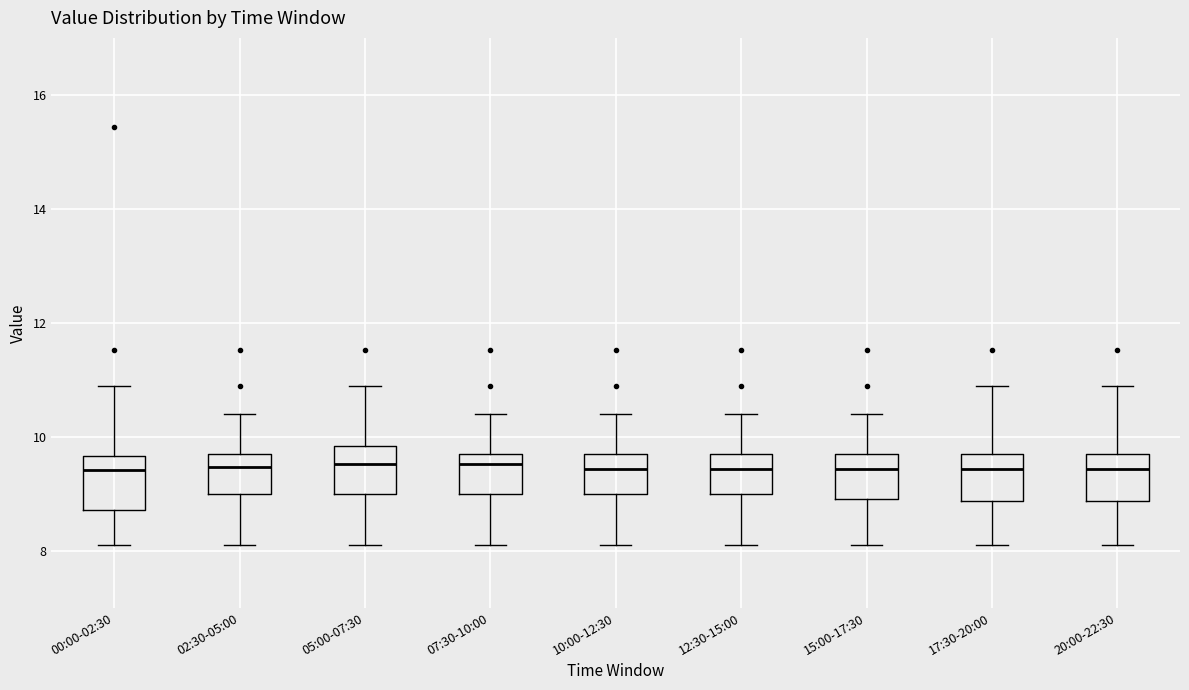

Where does the lower whisker of the box for 00:00-02:30 end on the y-axis? The values are not printed on the chart, so give them approximately, as read against the axis.

8.2